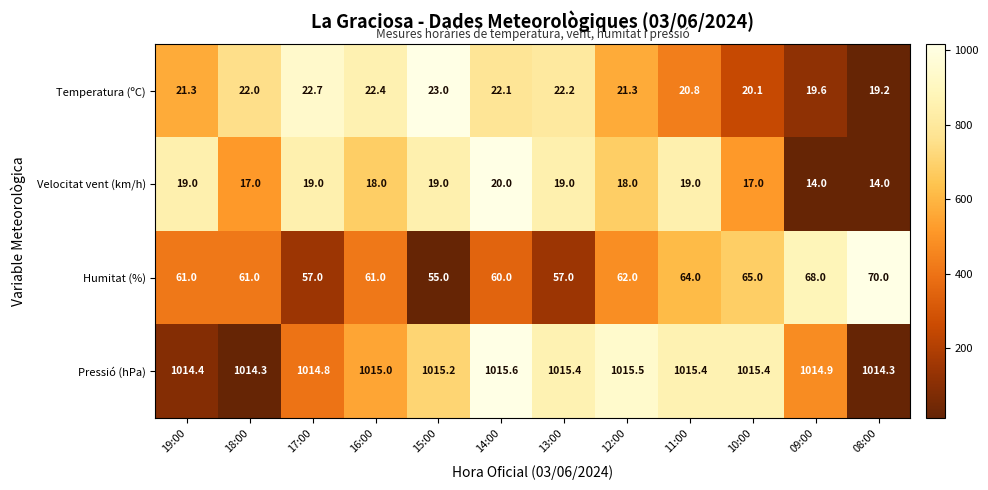

How many data points does each series have?

12